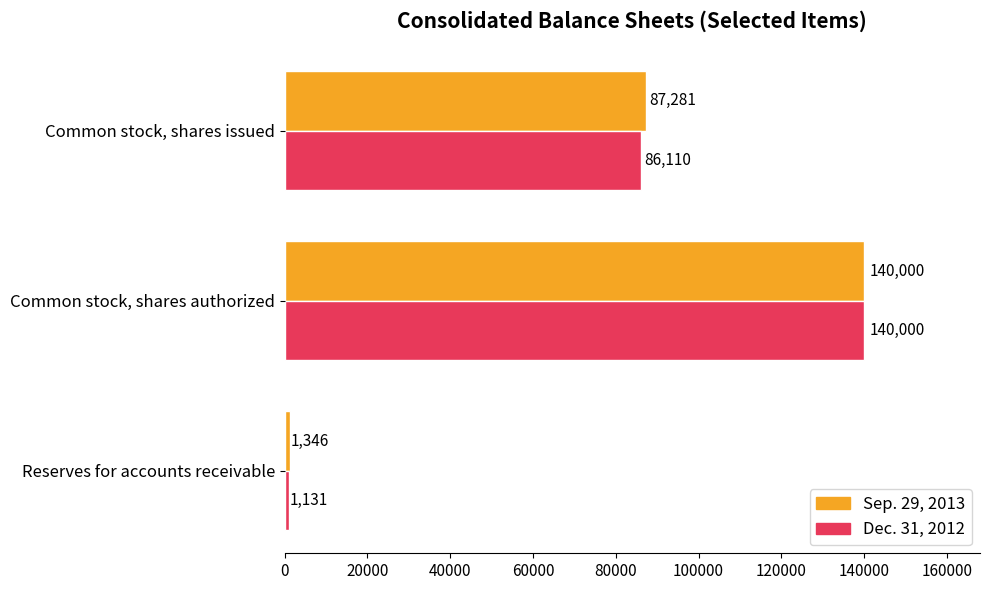

The value of Sep. 29, 2013 at Common stock, shares issued is 48881. True or false?

False